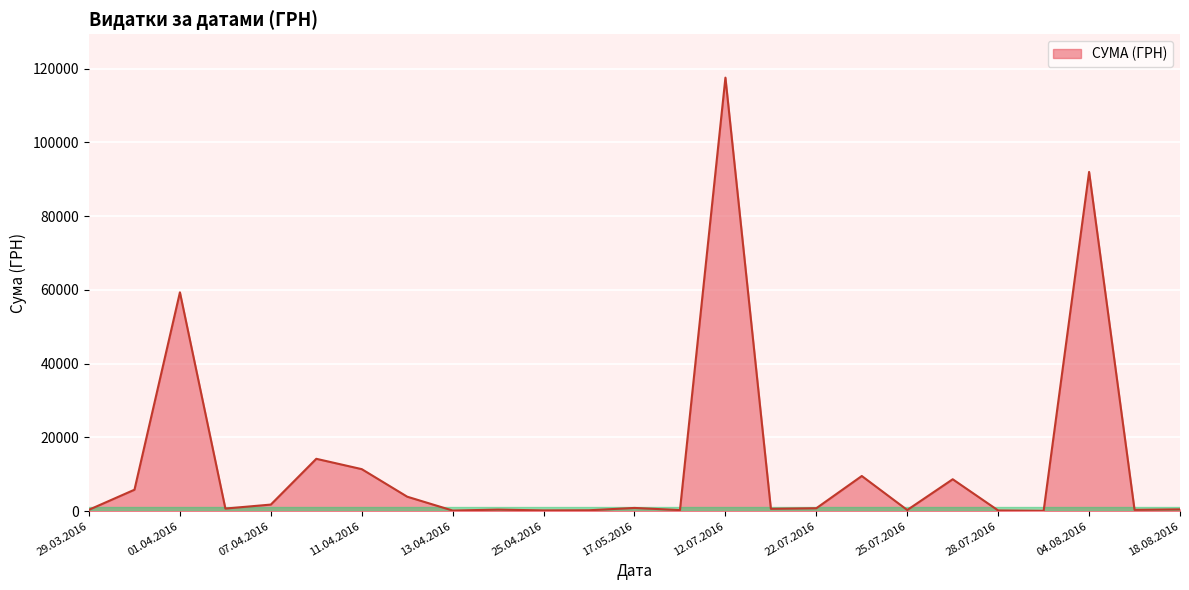

Which has a higher value, 29.03.2016 or 21?

29.03.2016